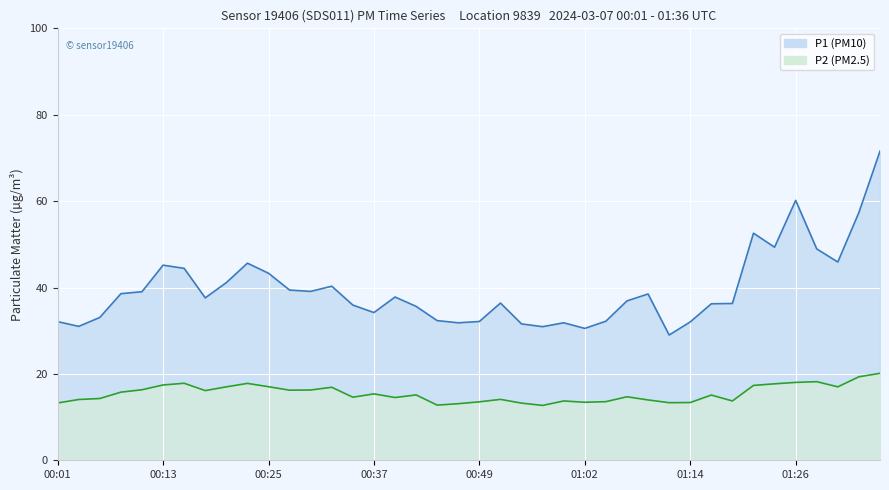

What is the label of the 11th point from the left?

00:25